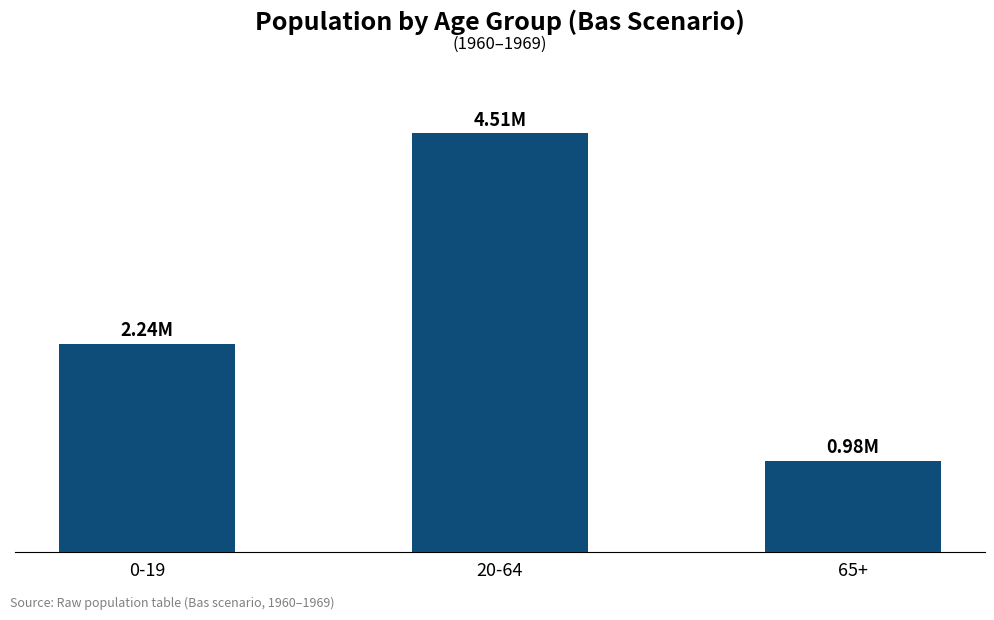

Approximately how many times larger is the value at 65+ compared to 0-19?

0.4